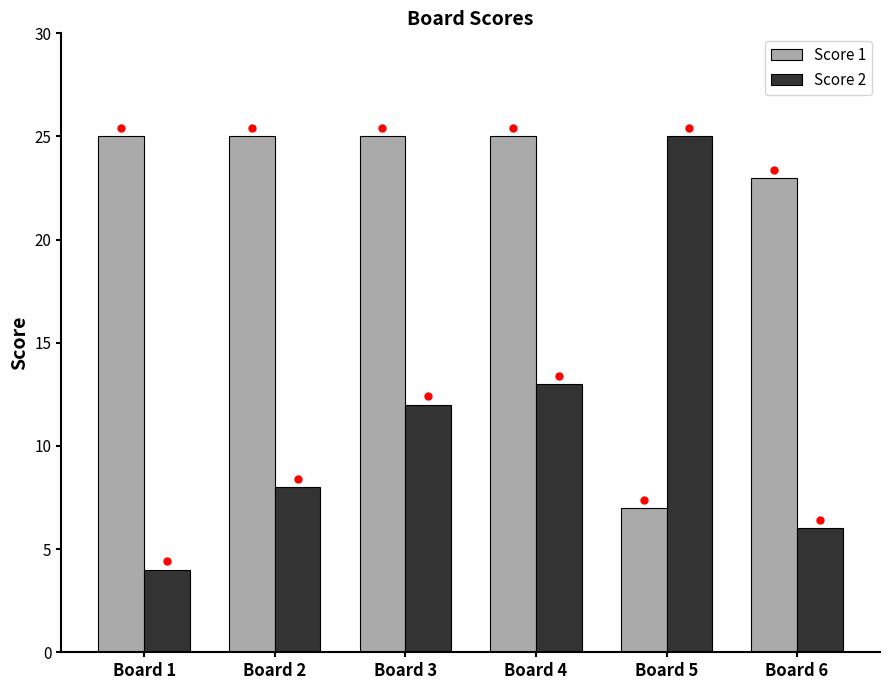

What is the maximum value for Score 2?

25